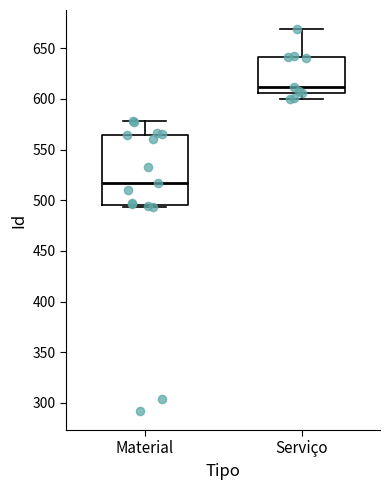

Comparing the boxes themselves (not the whiskers), which one is the tallest?

Material